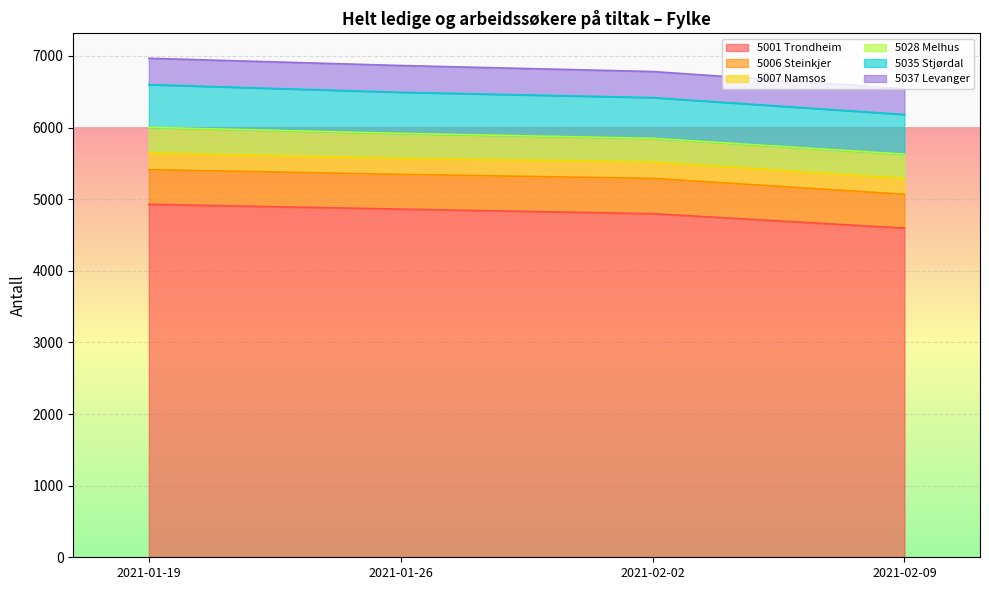

List the labels in order of 5035 Stjørdal value, largest first.

2021-01-19, 2021-01-26, 2021-02-02, 2021-02-09